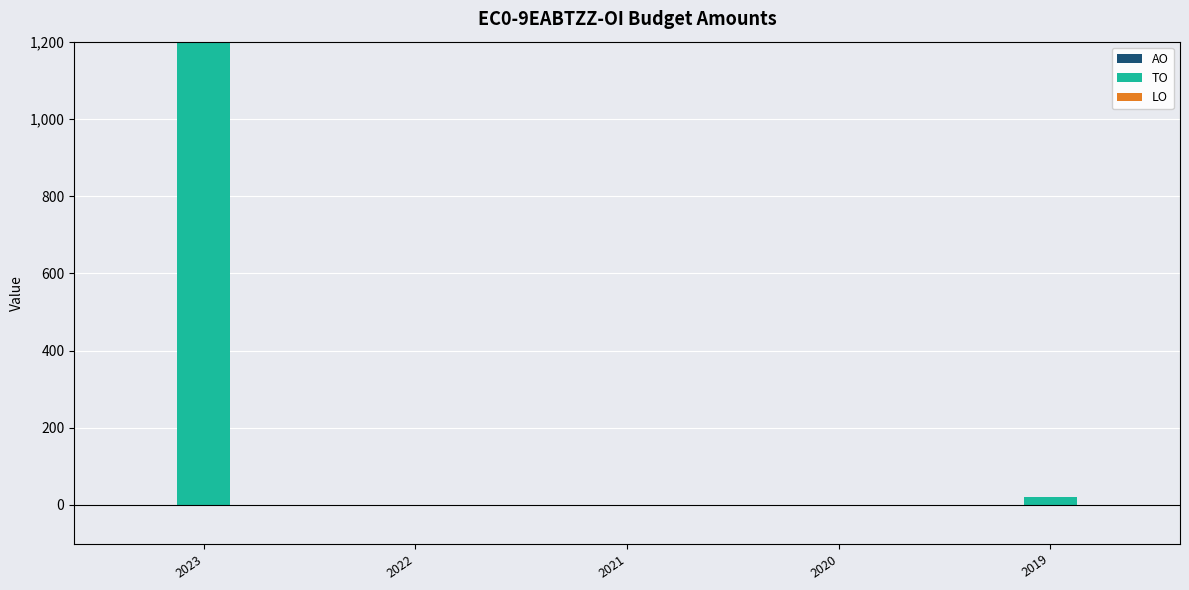

Reading left to right, extract all data points from this chart.

AO: 2023=0	2022=0	2021=0	2020=0	2019=0
TO: 2023=4000	2022=0	2021=0	2020=0	2019=20
LO: 2023=0	2022=0	2021=0	2020=0	2019=0